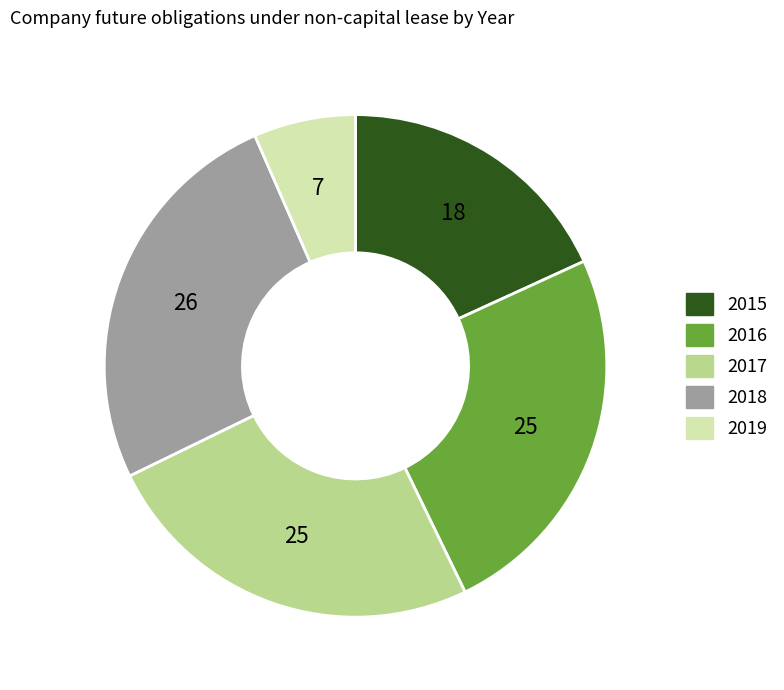

How many segments does this pie chart have?

5